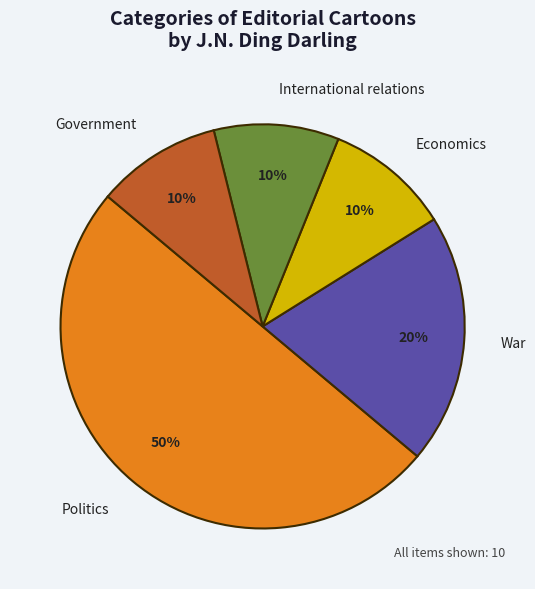

Is the sum of Politics and Government greater than half?

Yes